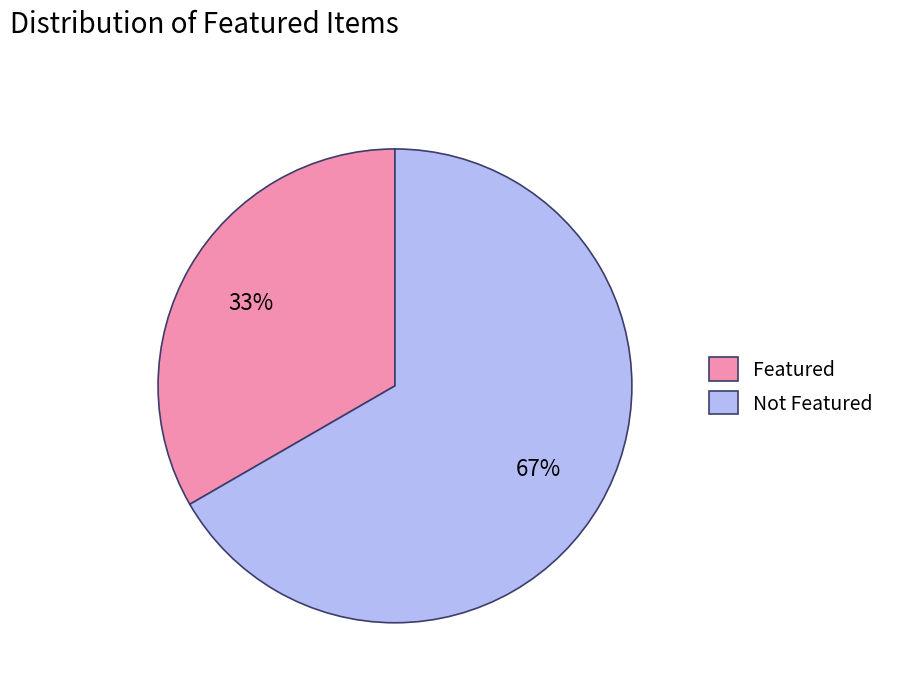

To the nearest percent, what is the combined percentage of Featured and Not Featured?

100%